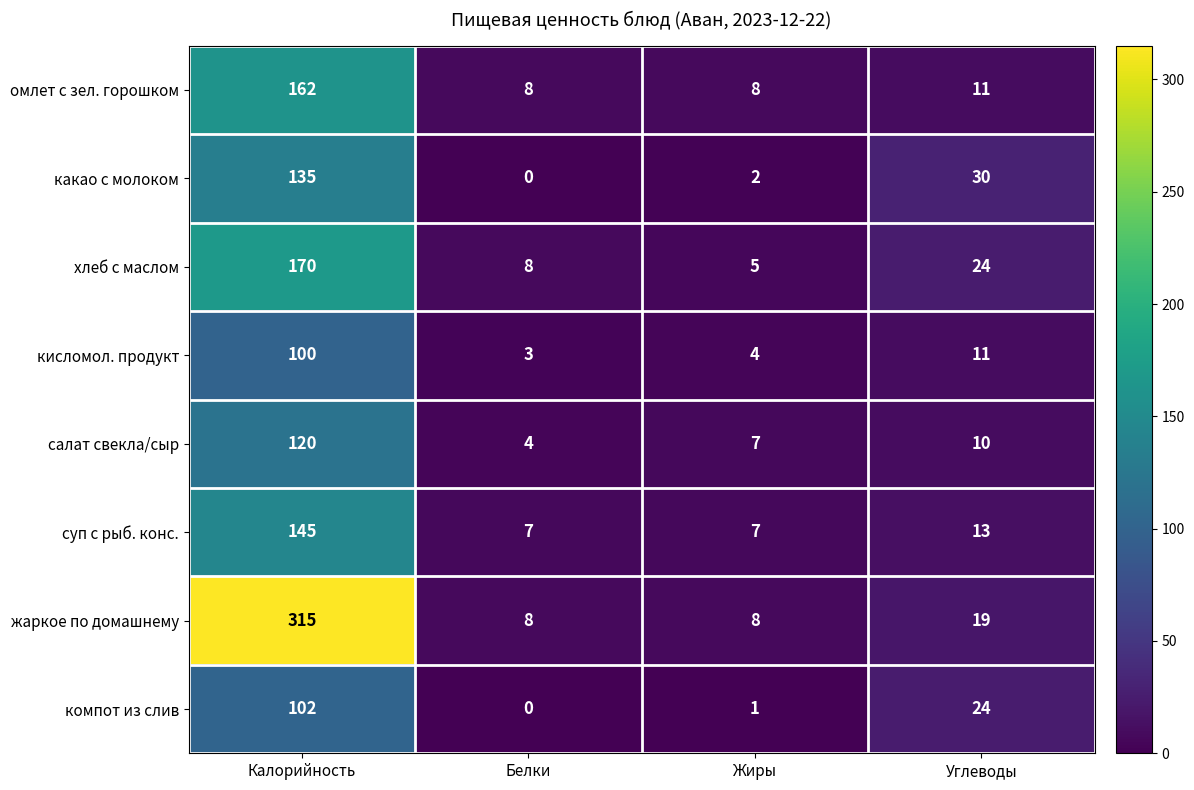

What is the difference between the highest and lowest values at Жиры?

7